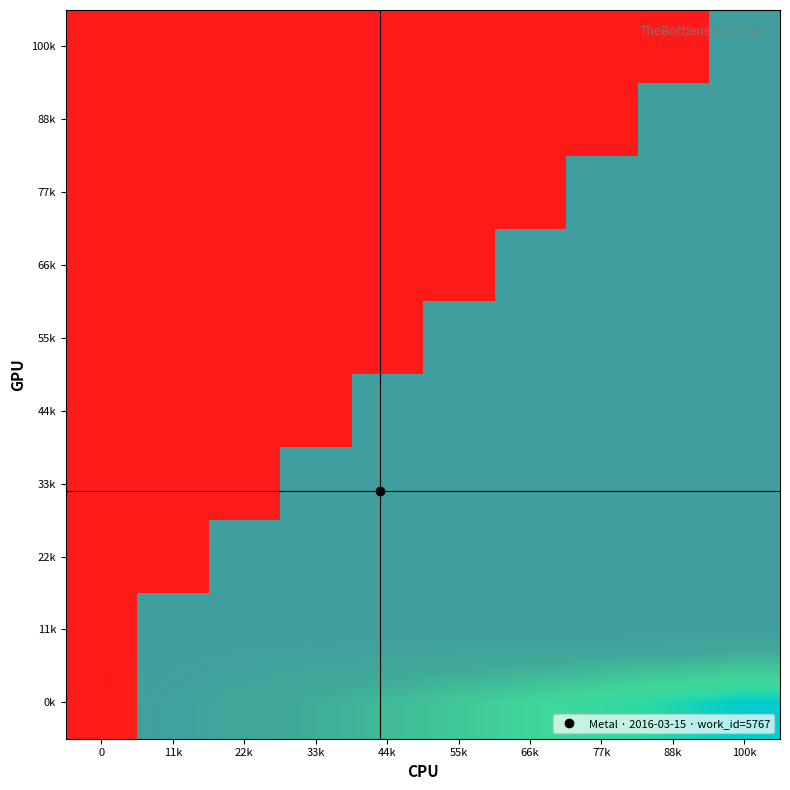

Reading left to right, extract all data points from this chart.

100k: 0=0.0	11k=0.0	22k=0.0	33k=0.0	44k=0.0	55k=0.0	66k=0.0	77k=0.0	88k=0.0	100k=0.0
88k: 0=0.0	11k=0.0	22k=0.0	33k=0.0	44k=0.0	55k=0.0	66k=0.0	77k=0.0	88k=0.0	100k=0.0
77k: 0=0.0	11k=0.0	22k=0.0	33k=0.0	44k=0.0	55k=0.0	66k=0.0	77k=0.0	88k=0.0	100k=0.0
66k: 0=0.0	11k=0.0	22k=0.0	33k=0.0	44k=0.0	55k=0.0	66k=0.0	77k=0.0	88k=0.0	100k=0.0
55k: 0=0.0	11k=0.0	22k=0.0	33k=0.0	44k=0.0	55k=0.0	66k=0.0	77k=0.0	88k=0.0	100k=0.0
44k: 0=0.0	11k=0.0	22k=0.0	33k=0.0	44k=0.0	55k=0.0	66k=0.0	77k=0.0	88k=0.0	100k=0.0
33k: 0=0.0	11k=0.0	22k=0.0	33k=0.0	44k=0.0	55k=0.0	66k=0.0	77k=0.0	88k=0.0	100k=0.0
22k: 0=0.0	11k=0.0	22k=0.0	33k=0.0	44k=0.0	55k=0.0	66k=0.0	77k=0.0	88k=0.0	100k=0.0
11k: 0=0.0	11k=0.0	22k=0.0	33k=0.0	44k=0.0	55k=0.0	66k=0.0	77k=0.0	88k=0.0	100k=0.0
0k: 0=0.0	11k=640.8	22k=1281.6	33k=1922.3	44k=2563.1	55k=3203.9	66k=3844.7	77k=4485.4	88k=5126.2	100k=5767.0